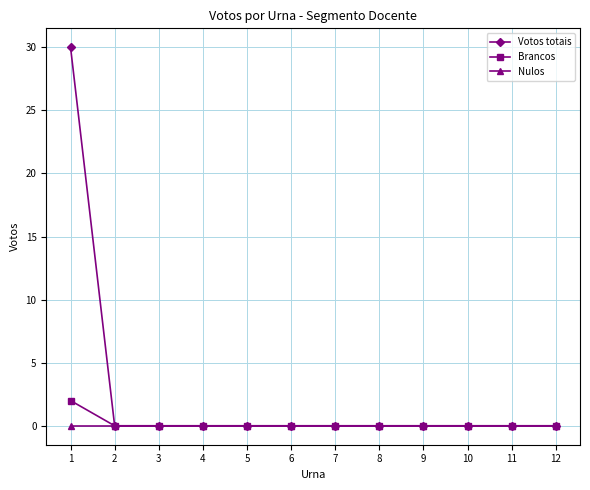

At which category is the sum across all series the highest?

1